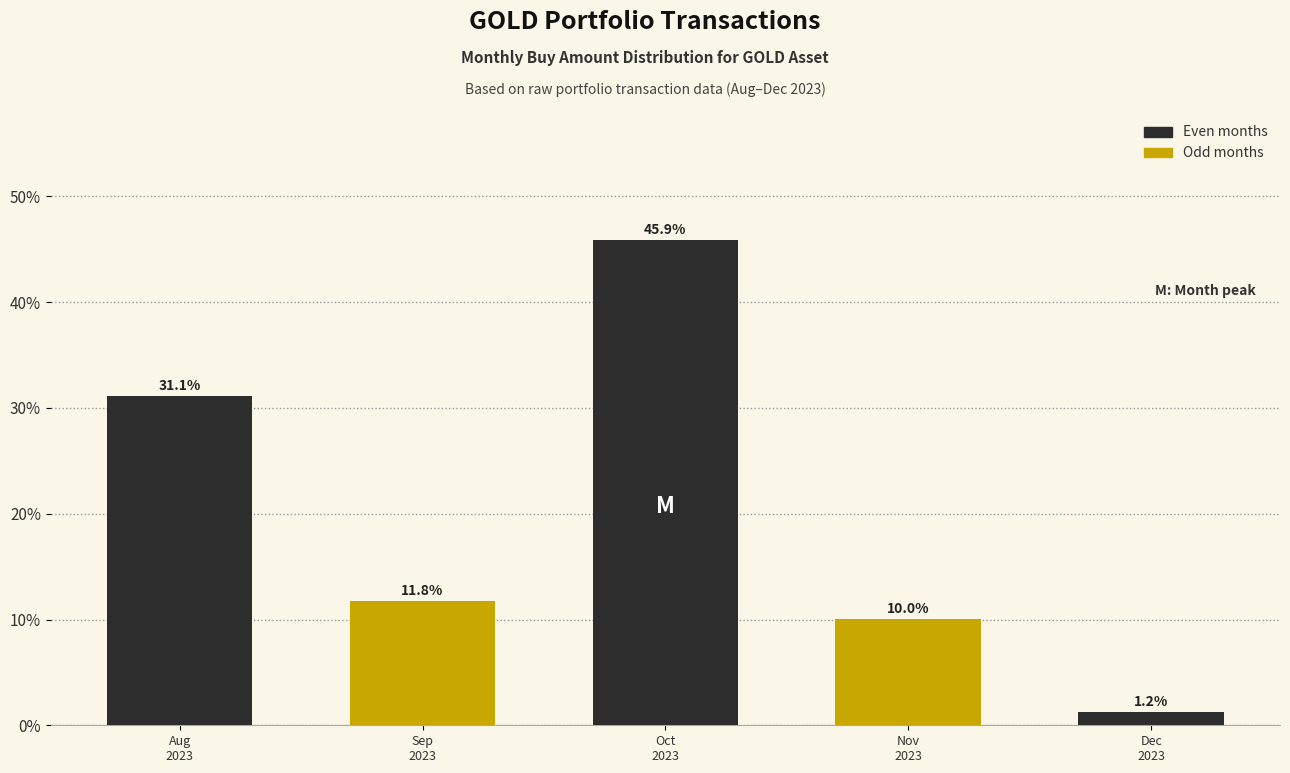

What is the difference between the second highest and minimum values?

29.9